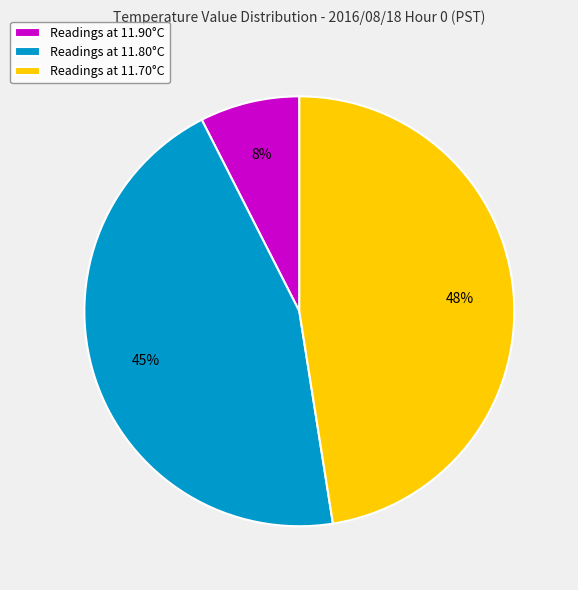

To the nearest percent, what portion does Readings at 11.90°C represent?

7%